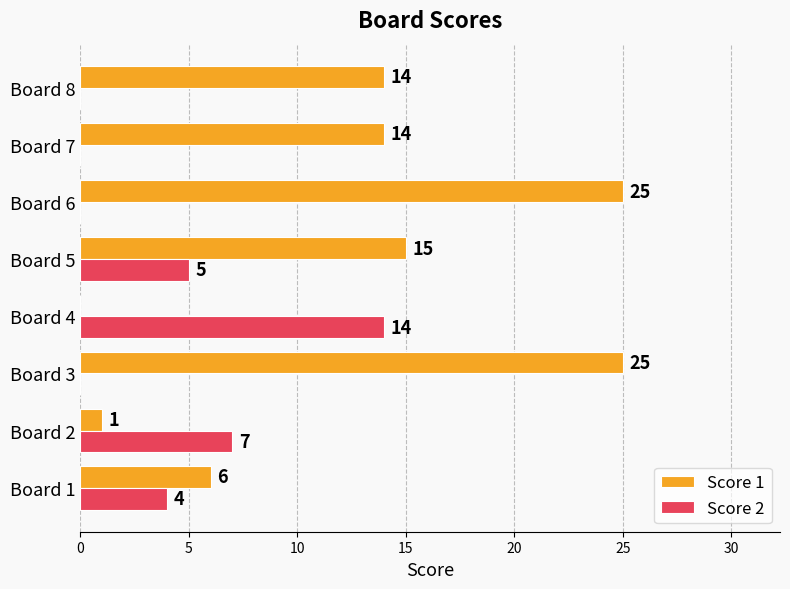

What is the sum of all Score 1 values?

100